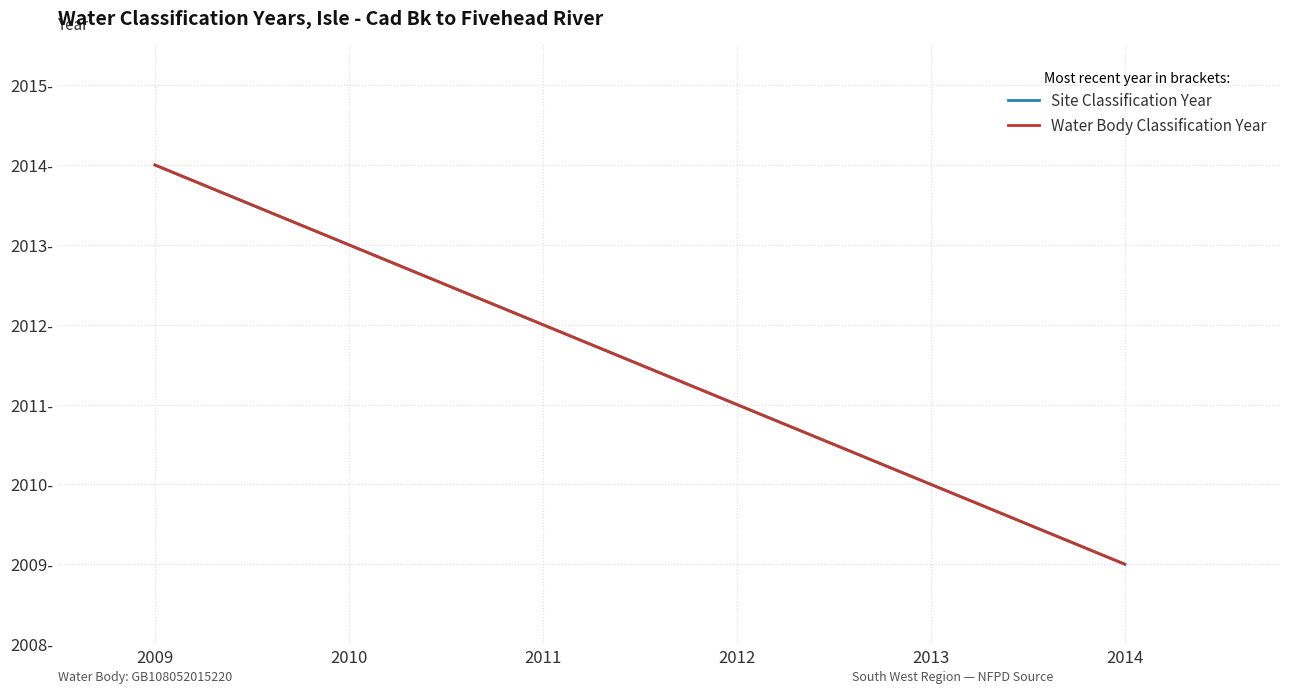

How many Site Classification Year values are between 2010 and 2013?

4